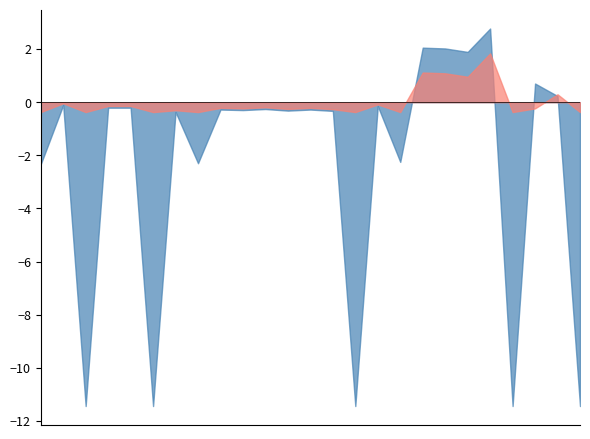

At 6-Sun, list the series in order from largest to smallest.

Low Hours, OT Hours